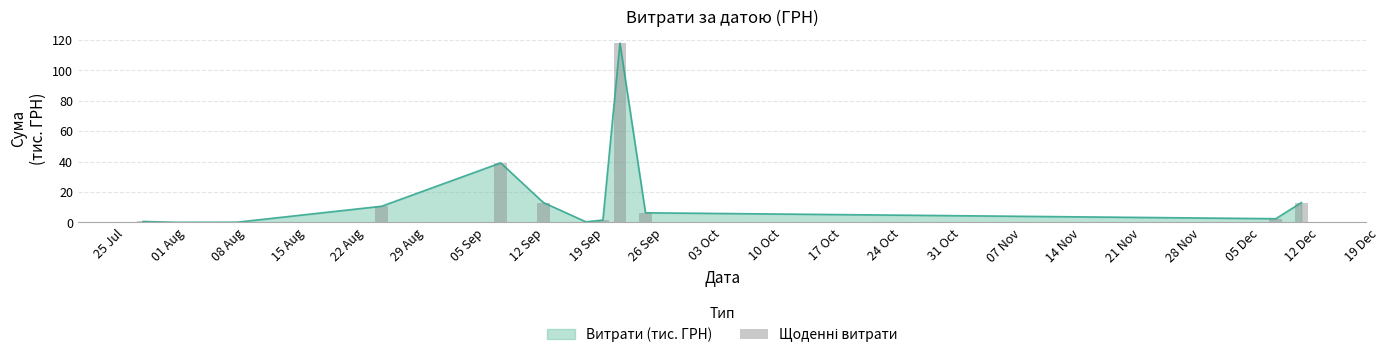

Which has a higher value, 01 Aug or 26 Sep?

26 Sep